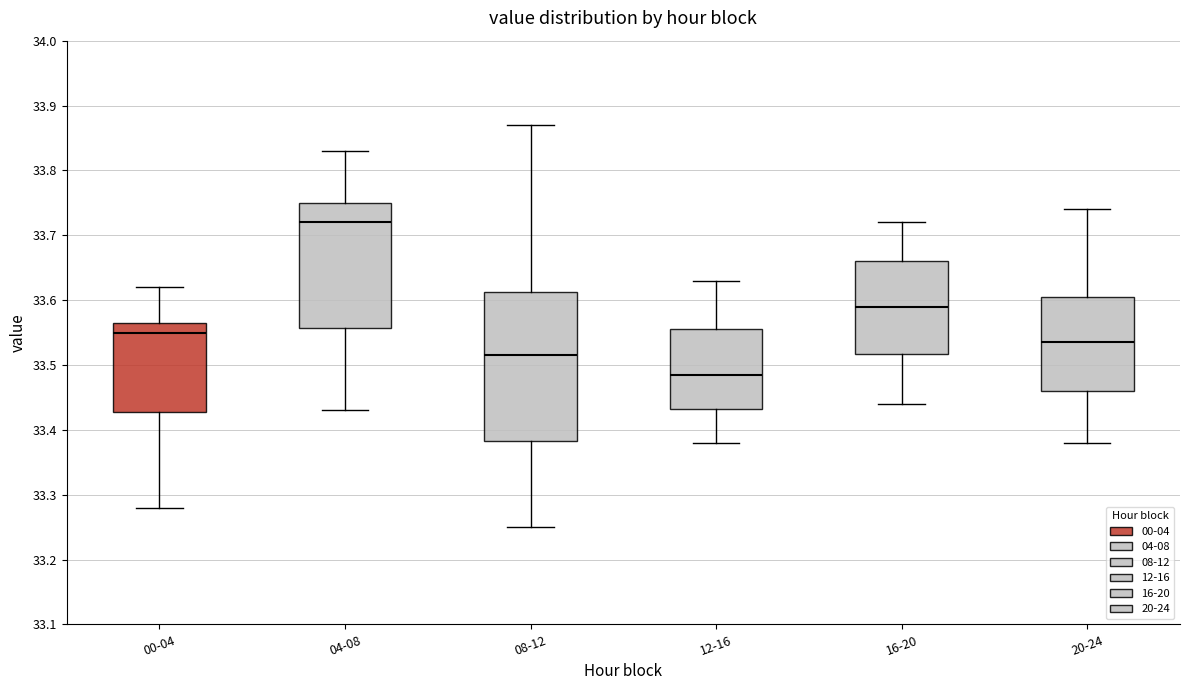

Which box's median line is the highest?

04-08